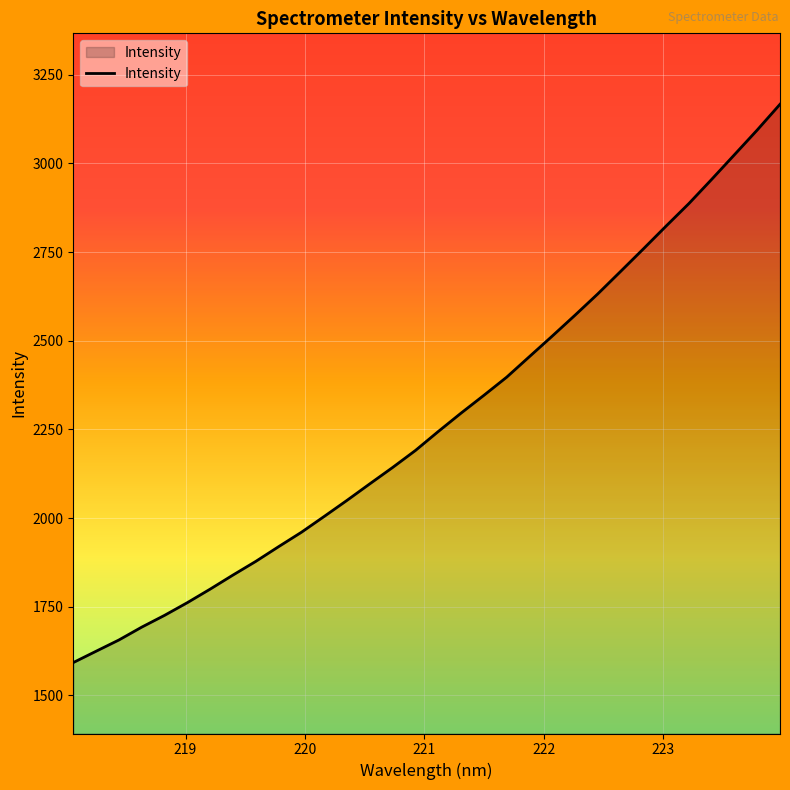

Does the chart have visible grid lines?

Yes